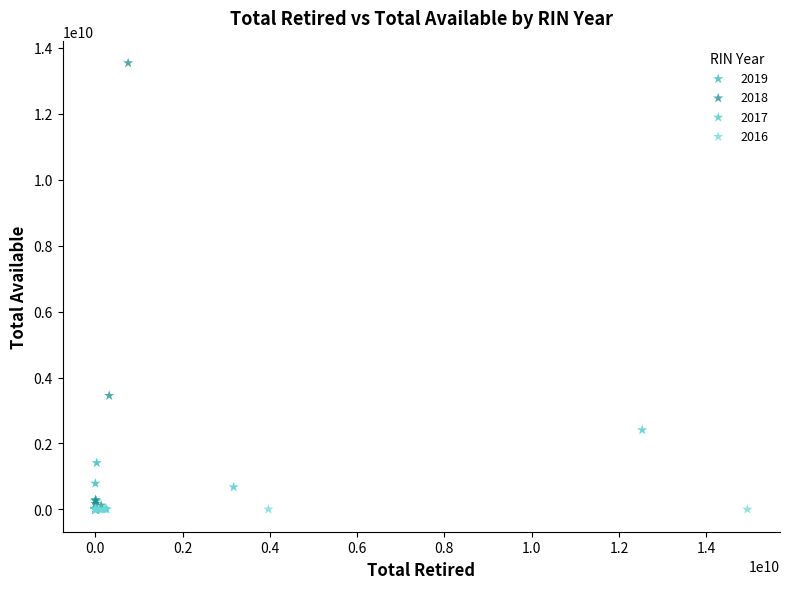

Which series contains the highest Y value?

2018